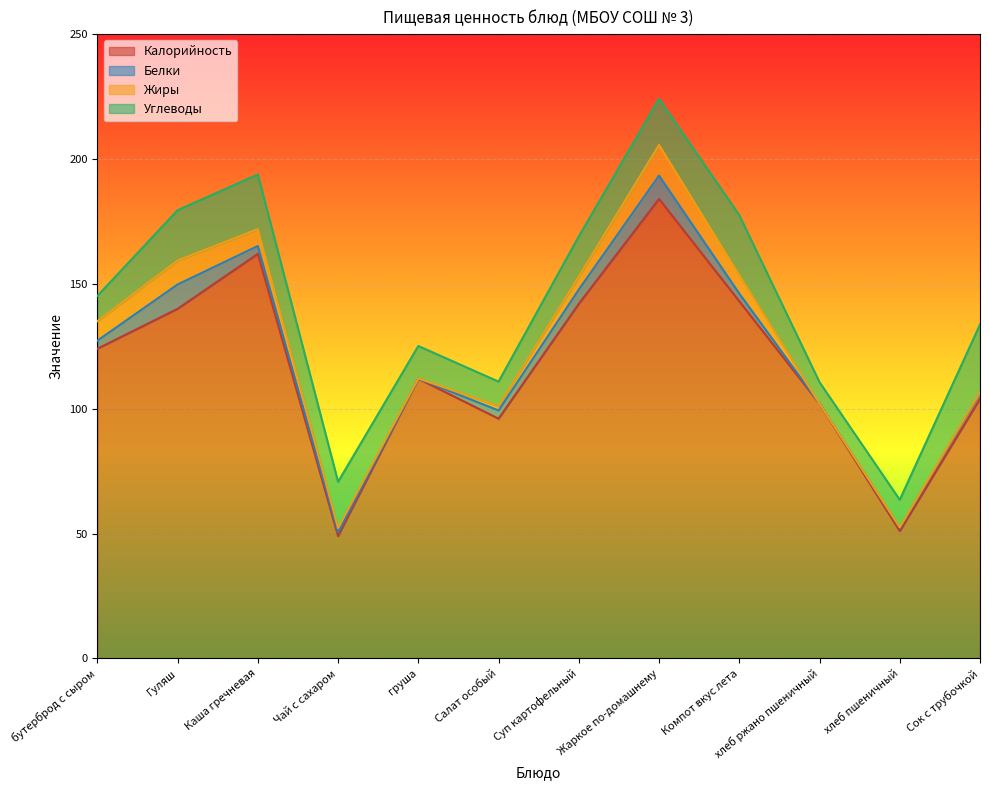

Where is the first local minimum for Жиры?

груша